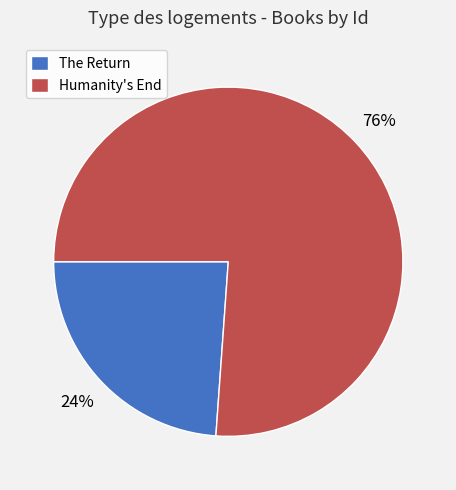

What is the largest slice in the pie chart?

Humanity's End